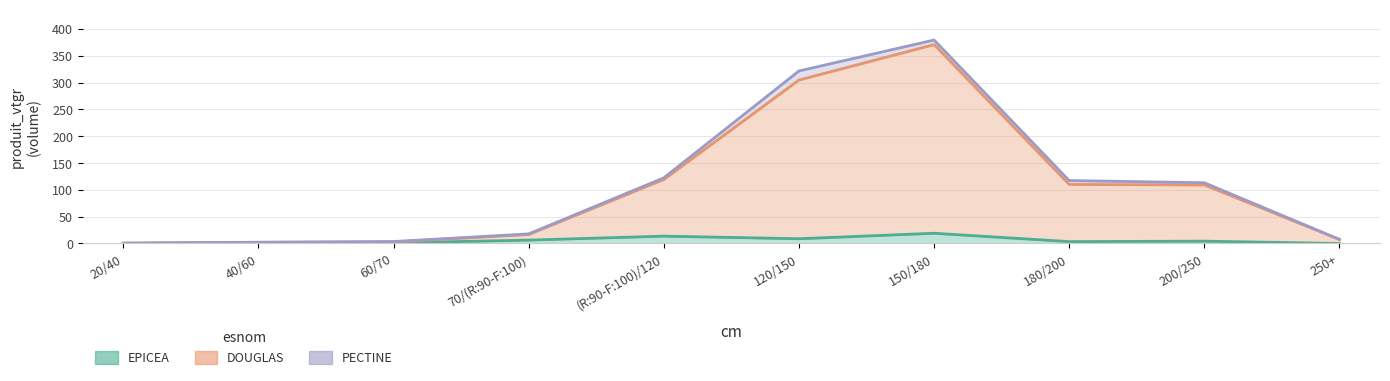

What position from the right is 180/200?

3